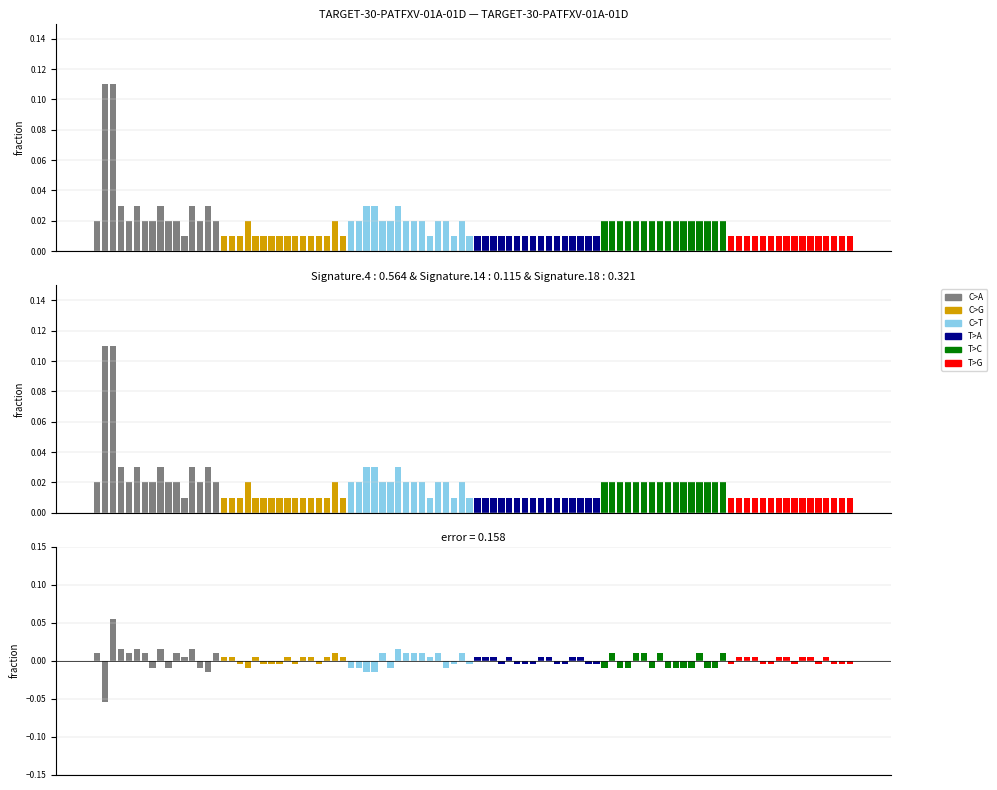

Between 13 and 12, which is larger?

12